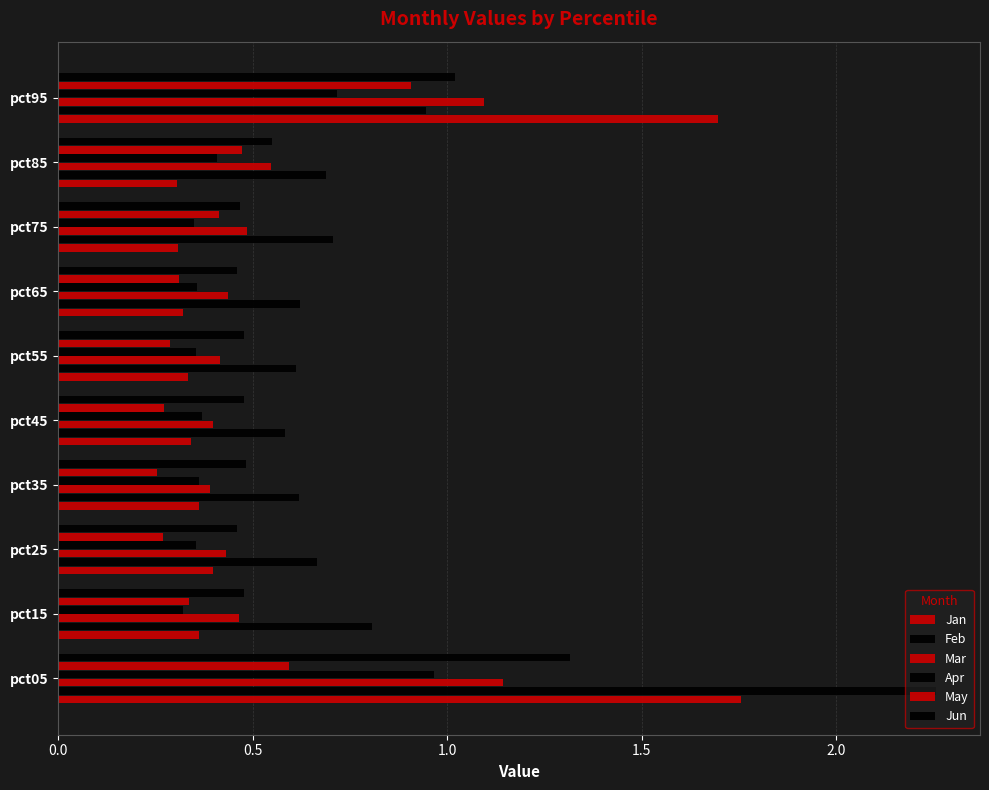

Count the number of data series in this chart.

6